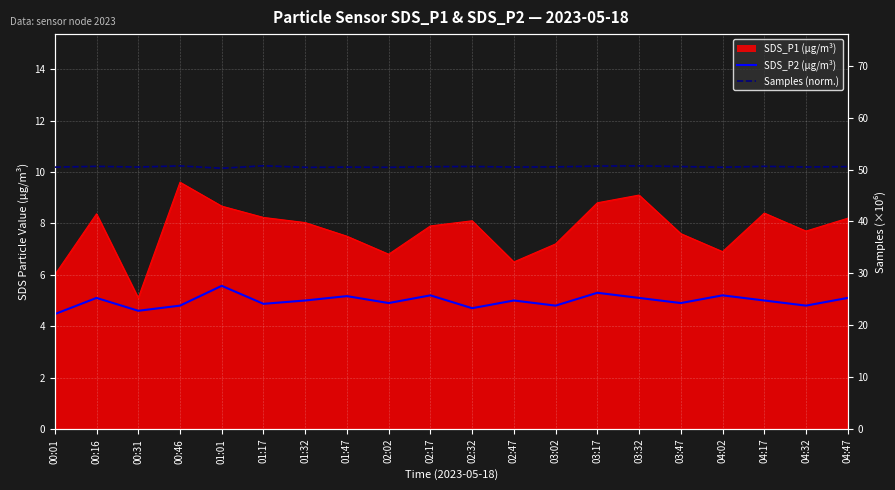

Between 01:17 and 04:47, which is larger?

04:47